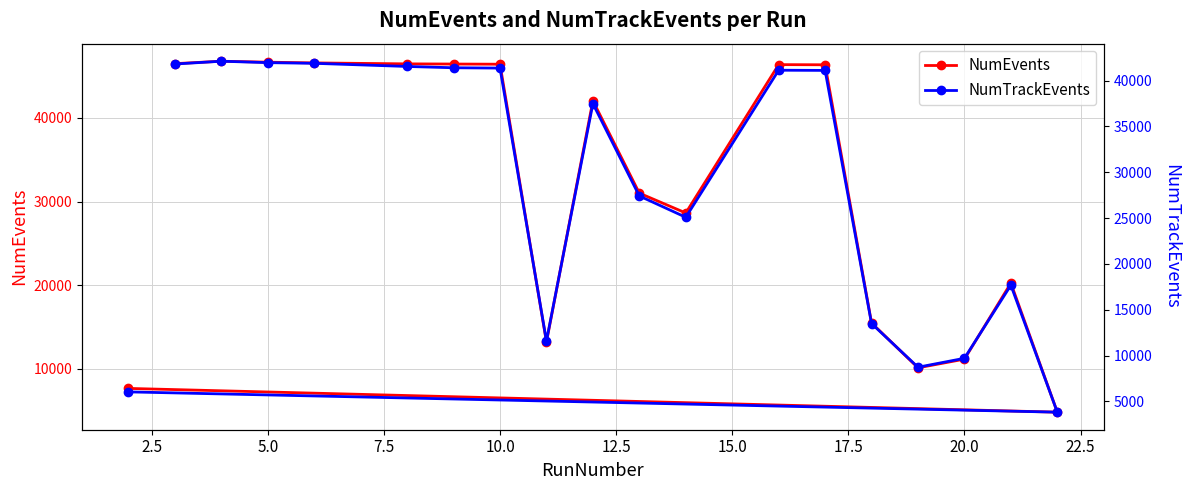

What is the greatest value displayed?

46774